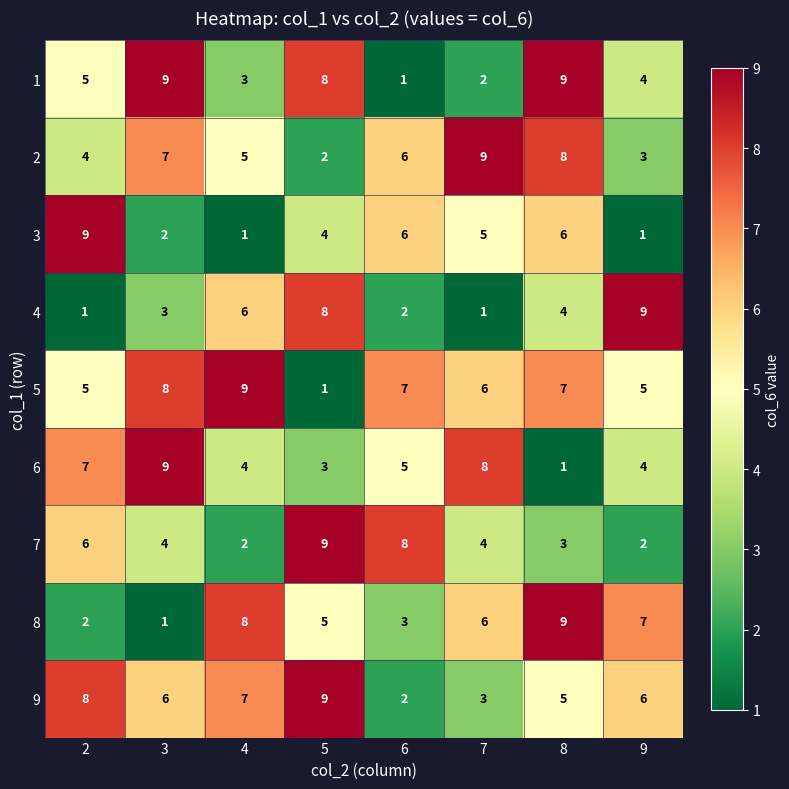

Rank the categories by 8 value from lowest to highest.

3, 2, 6, 5, 7, 9, 4, 8